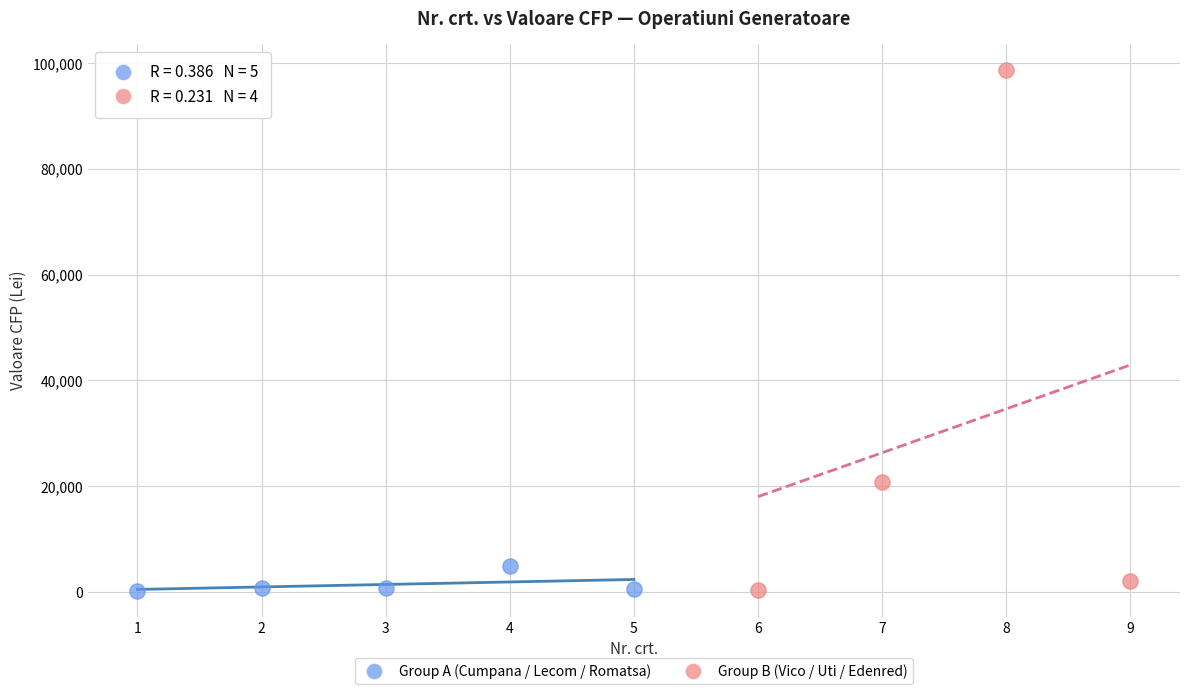

What are all the series names shown in the legend?

Group A (Cumpana / Lecom / Romatsa), Group B (Vico / Uti / Edenred)